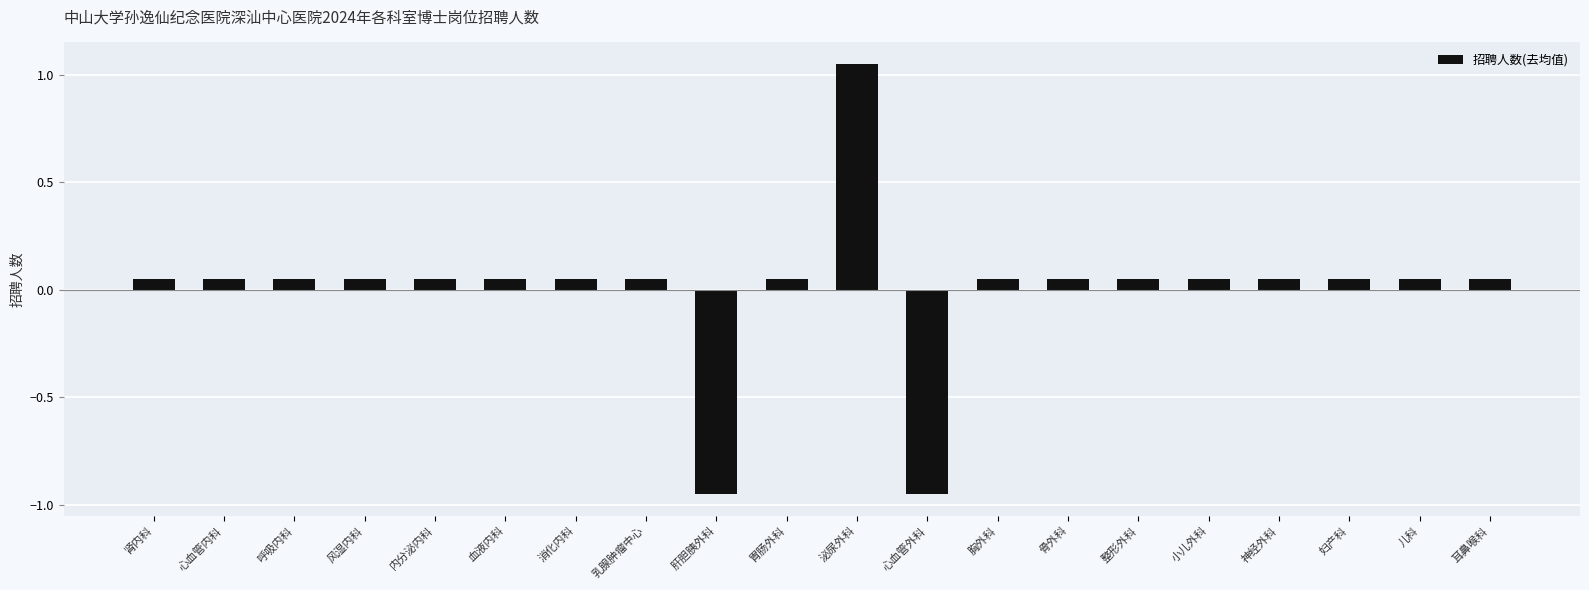

What is the label of the 16th bar from the right?

内分泌内科